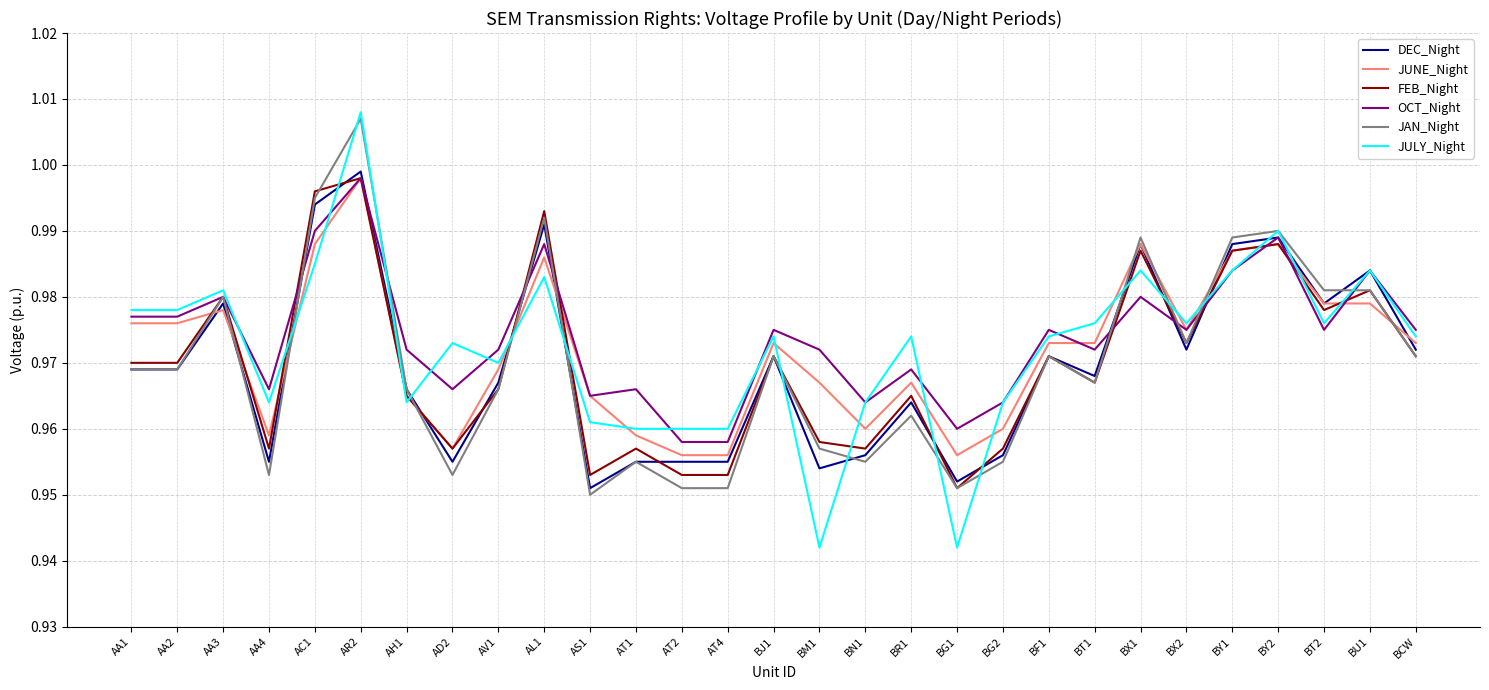

What position from the right is AT2?

17